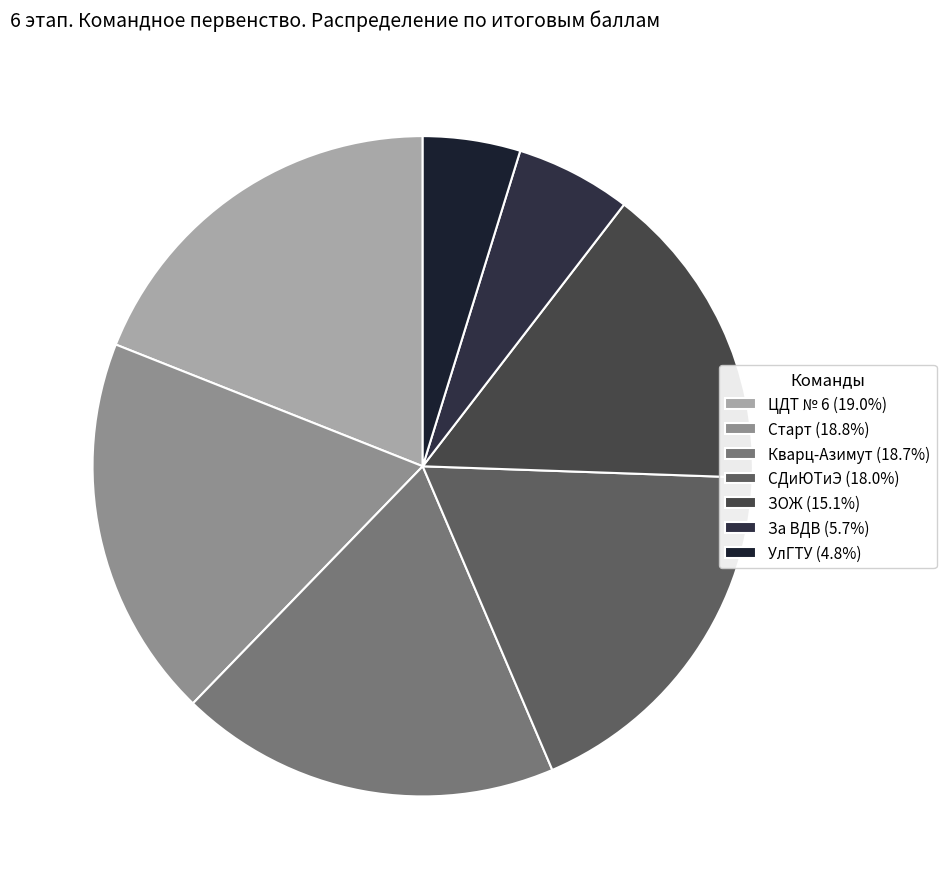

To the nearest percent, what is the average slice percentage?

14%